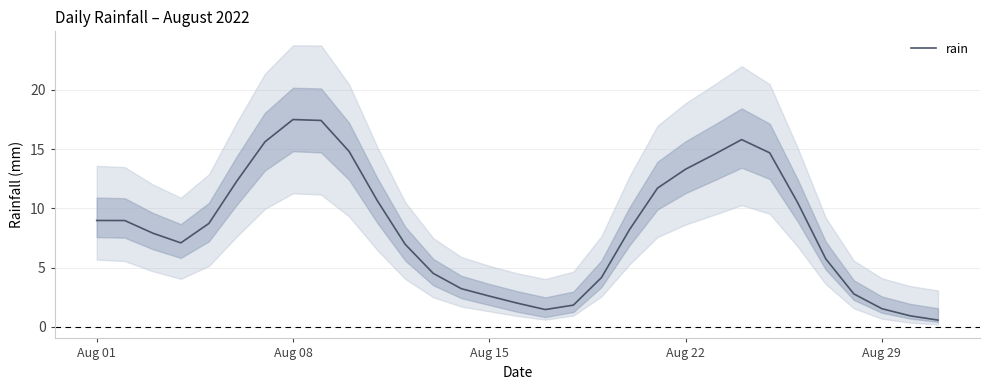

What is the minimum value for rain?

0.6